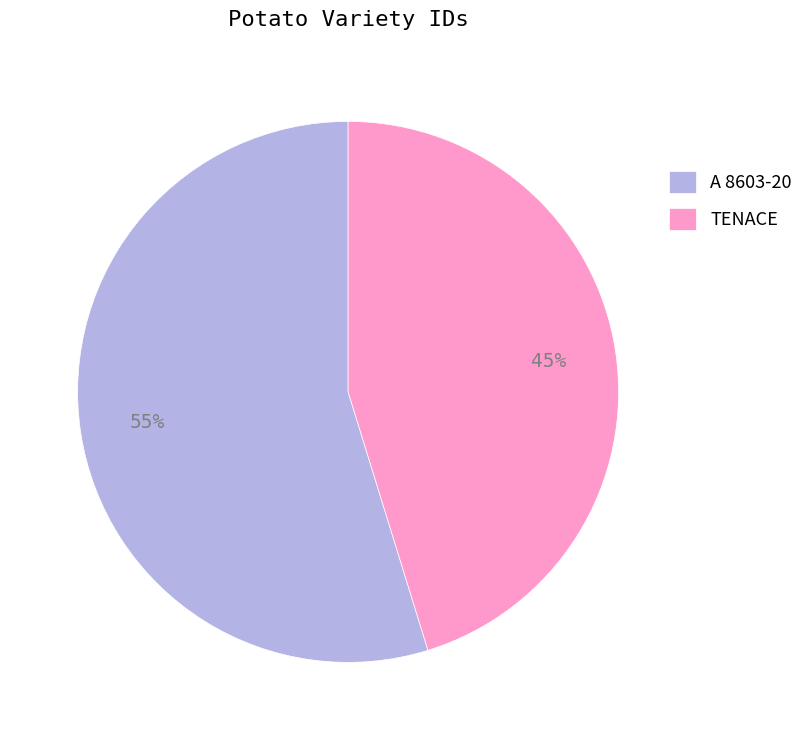

How many slices are in this pie chart?

2